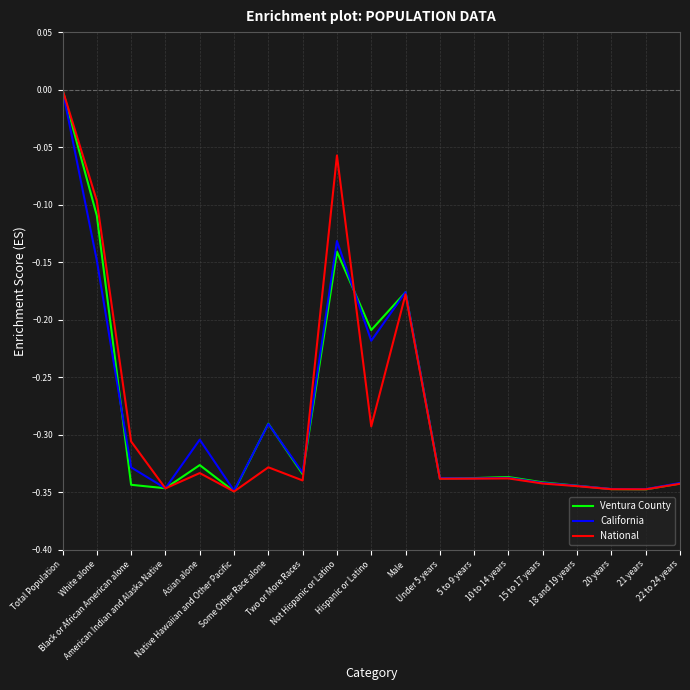

Reading left to right, transcribe all the data shown in this chart.

Ventura County: 0.0	-0.1	-0.3	-0.3	-0.3	-0.3	-0.3	-0.3	-0.1	-0.2	-0.2	-0.3	-0.3	-0.3	-0.3	-0.3	-0.3	-0.3	-0.3
California: 0.0	-0.1	-0.3	-0.3	-0.3	-0.3	-0.3	-0.3	-0.1	-0.2	-0.2	-0.3	-0.3	-0.3	-0.3	-0.3	-0.3	-0.3	-0.3
National: 0.0	-0.1	-0.3	-0.3	-0.3	-0.3	-0.3	-0.3	-0.1	-0.3	-0.2	-0.3	-0.3	-0.3	-0.3	-0.3	-0.3	-0.3	-0.3